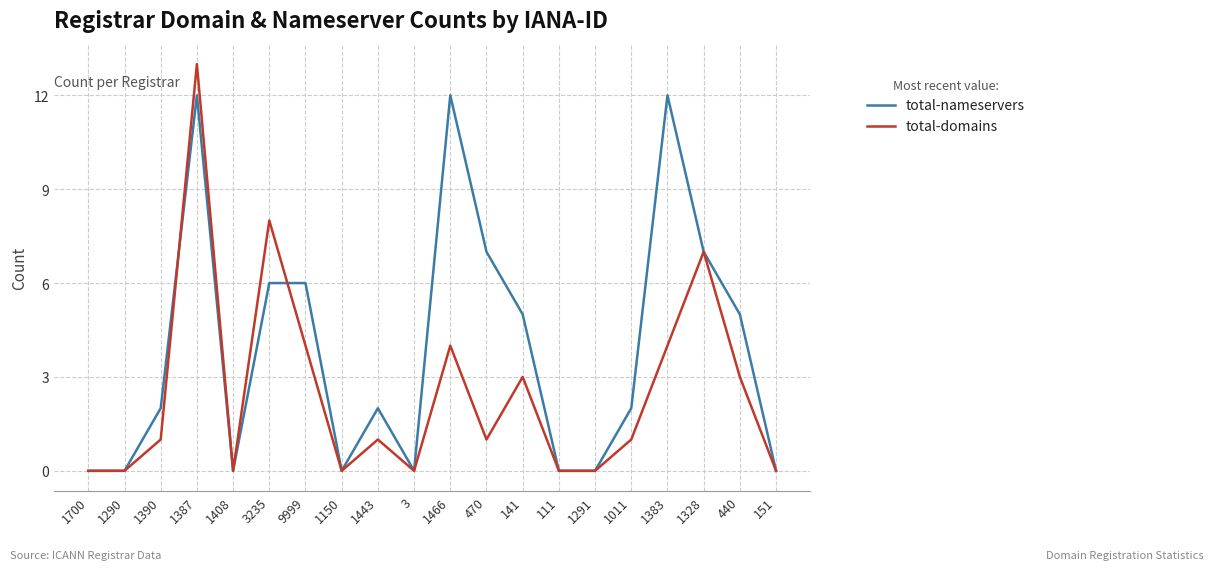

List the series in order of their peak value, lowest first.

total-nameservers, total-domains